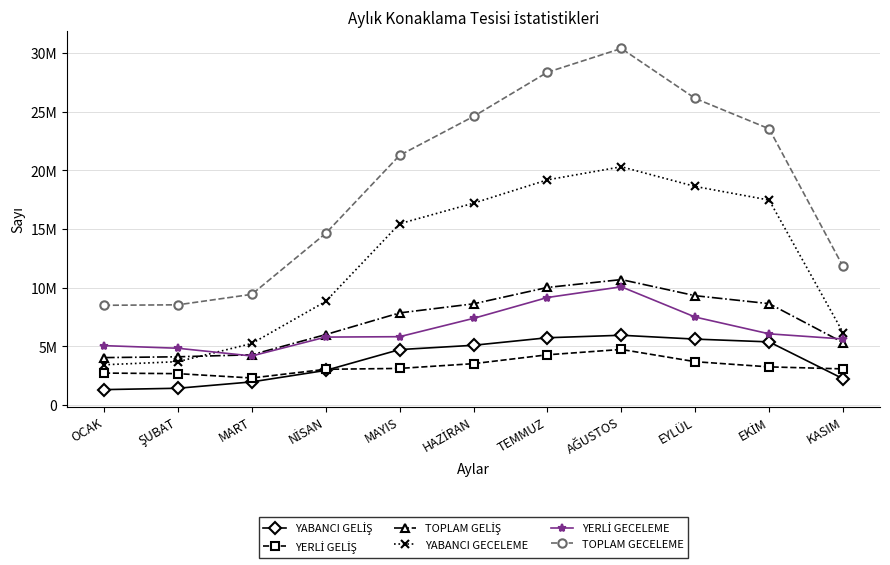

Is this an area chart (filled region under the line)?

No